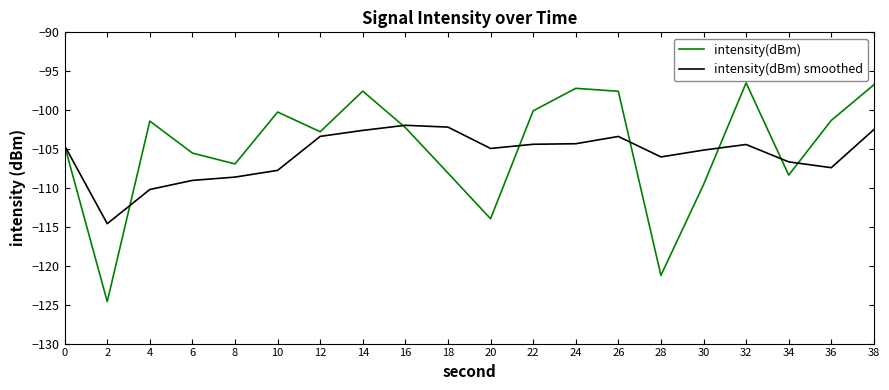

Rank the series at 24 from highest to lowest value.

intensity(dBm), intensity(dBm) smoothed